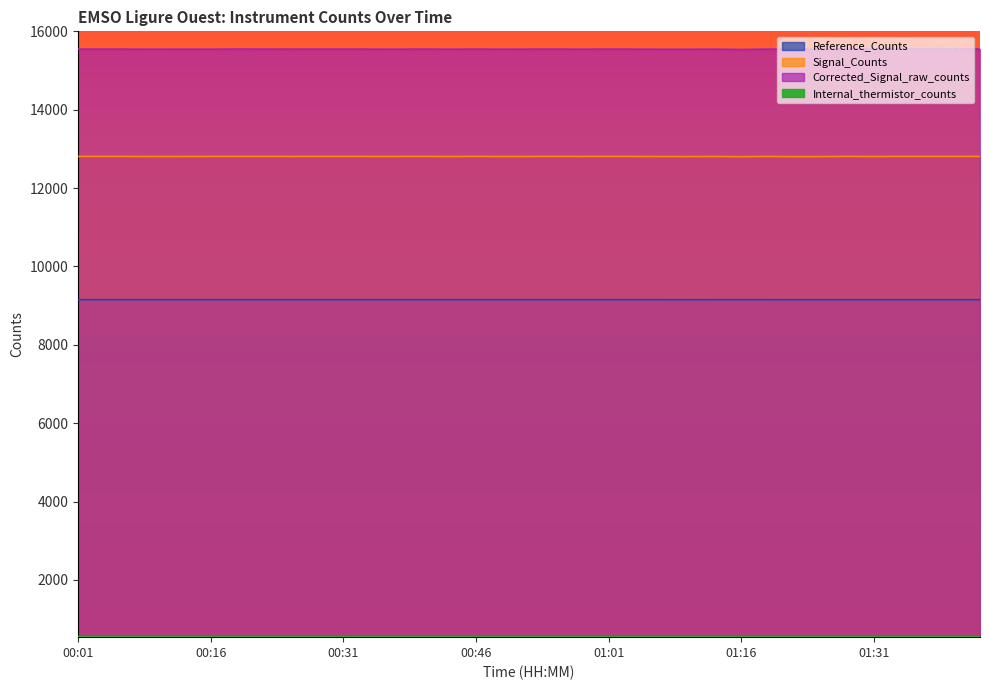

Reading left to right, transcribe all the data shown in this chart.

Reference_Counts: 00:01=9153	00:04=9153	00:07=9153	00:10=9153	00:13=9153	00:16=9153	00:19=9153	00:22=9153	00:25=9153	00:28=9153	00:31=9153	00:34=9153	00:37=9153	00:40=9153	00:43=9153	00:46=9153	00:49=9153	00:52=9153	00:55=9153	00:58=9153	01:01=9153	01:04=9153	01:07=9153	01:10=9152	01:13=9153	01:16=9153	01:19=9153	01:22=9152	01:25=9152	01:28=9152	01:31=9152	01:34=9152	01:37=9152	01:40=9152	01:44=9152
Signal_Counts: 00:01=12808	00:04=12808	00:07=12807	00:10=12806	00:13=12807	00:16=12807	00:19=12809	00:22=12808	00:25=12807	00:28=12808	00:31=12808	00:34=12807	00:37=12807	00:40=12808	00:43=12806	00:46=12808	00:49=12806	00:52=12807	00:55=12808	00:58=12807	01:01=12808	01:04=12807	01:07=12805	01:10=12804	01:13=12807	01:16=12800	01:19=12808	01:22=12802	01:25=12804	01:28=12808	01:31=12806	01:34=12808	01:37=12808	01:40=12808	01:44=12807
Corrected_Signal_raw_counts: 00:01=15546	00:04=15546	00:07=15545	00:10=15544	00:13=15545	00:16=15544	00:19=15547	00:22=15546	00:25=15545	00:28=15546	00:31=15546	00:34=15545	00:37=15544	00:40=15546	00:43=15544	00:46=15546	00:49=15544	00:52=15545	00:55=15546	00:58=15544	01:01=15546	01:04=15545	01:07=15542	01:10=15542	01:13=15545	01:16=15537	01:19=15546	01:22=15541	01:25=15543	01:28=15548	01:31=15545	01:34=15547	01:37=15547	01:40=15548	01:44=15547
Internal_thermistor_counts: 00:01=551	00:04=551	00:07=551	00:10=550	00:13=551	00:16=551	00:19=551	00:22=550	00:25=551	00:28=550	00:31=551	00:34=551	00:37=551	00:40=551	00:43=551	00:46=551	00:49=550	00:52=551	00:55=551	00:58=551	01:01=551	01:04=551	01:07=551	01:10=551	01:13=551	01:16=551	01:19=551	01:22=551	01:25=550	01:28=551	01:31=551	01:34=551	01:37=551	01:40=551	01:44=551